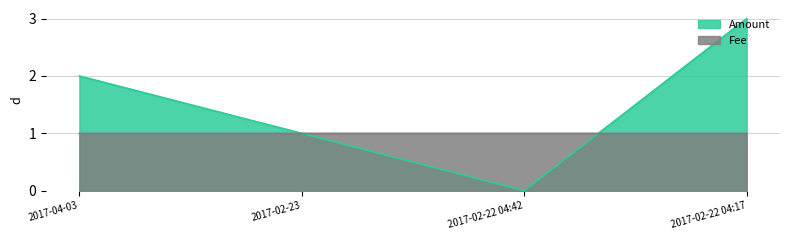

What position from the left is 2017-02-22 04:42?

3